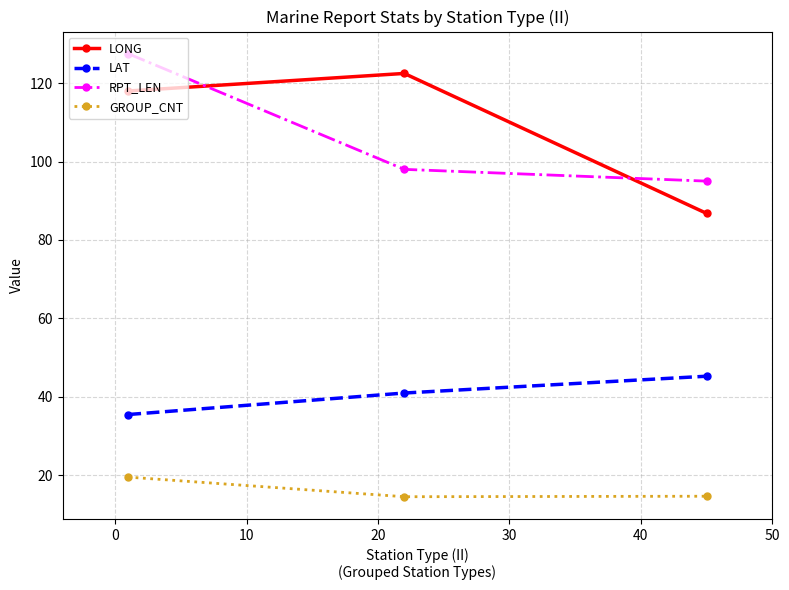

Which series has the largest total across all categories?

LONG